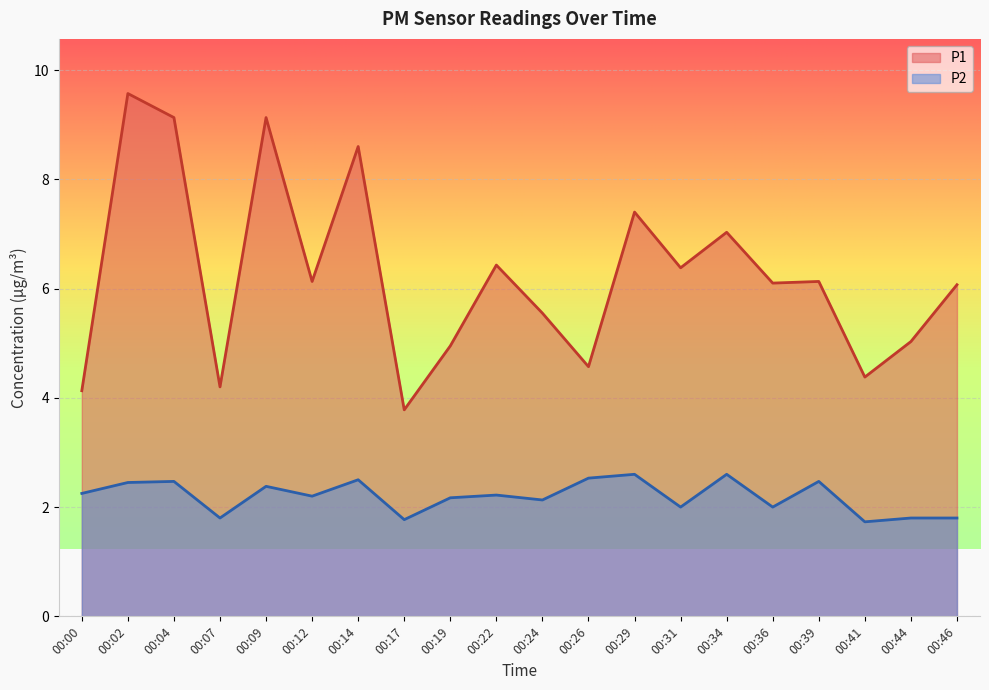

True or false: P2 and P1 intersect in this chart.

False